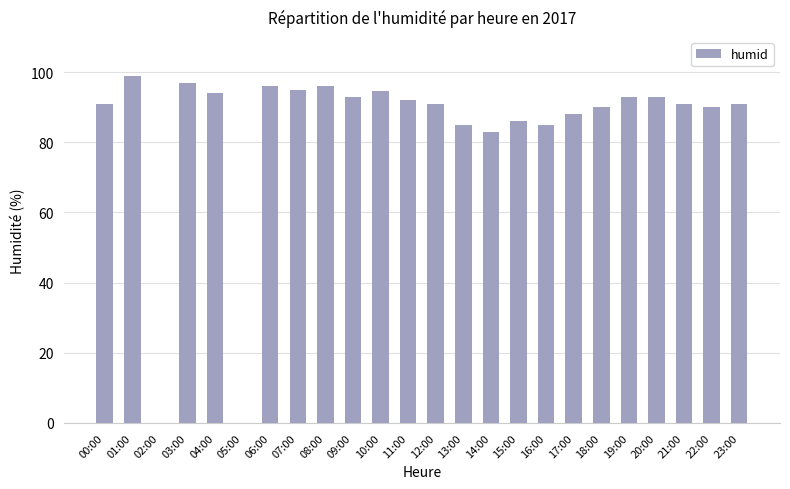

What is the sum of all values?

2013.5